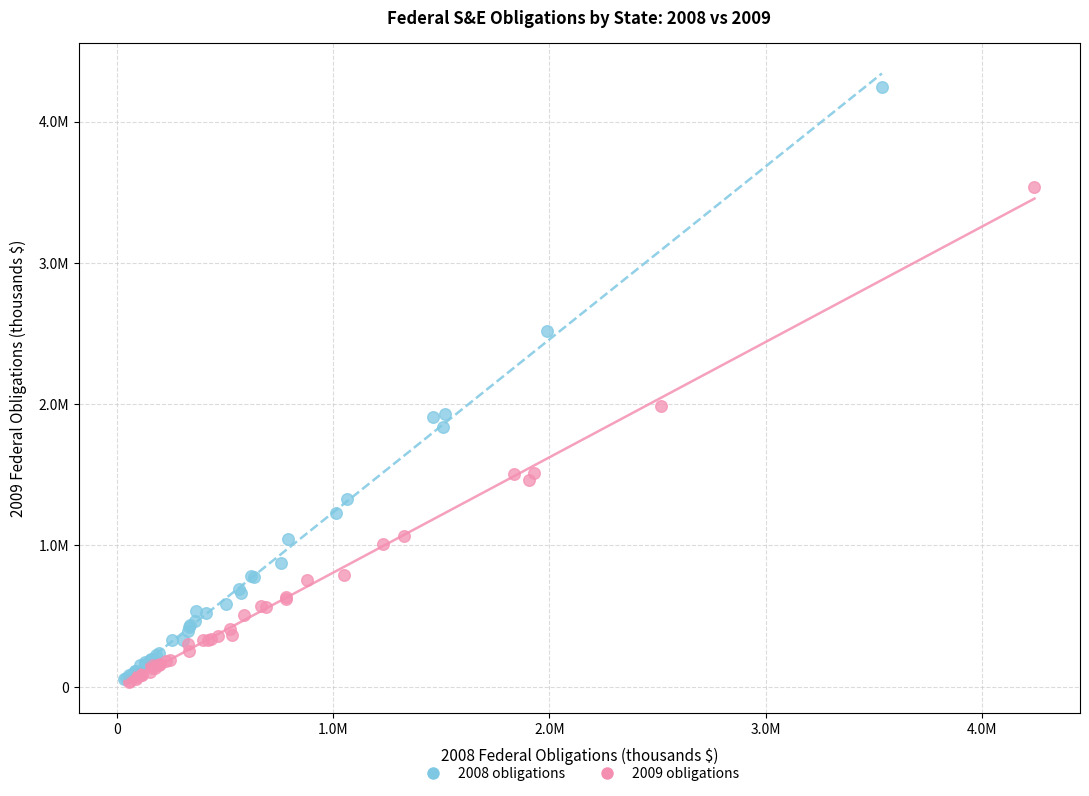

Which series reaches the maximum Y coordinate?

2008 obligations